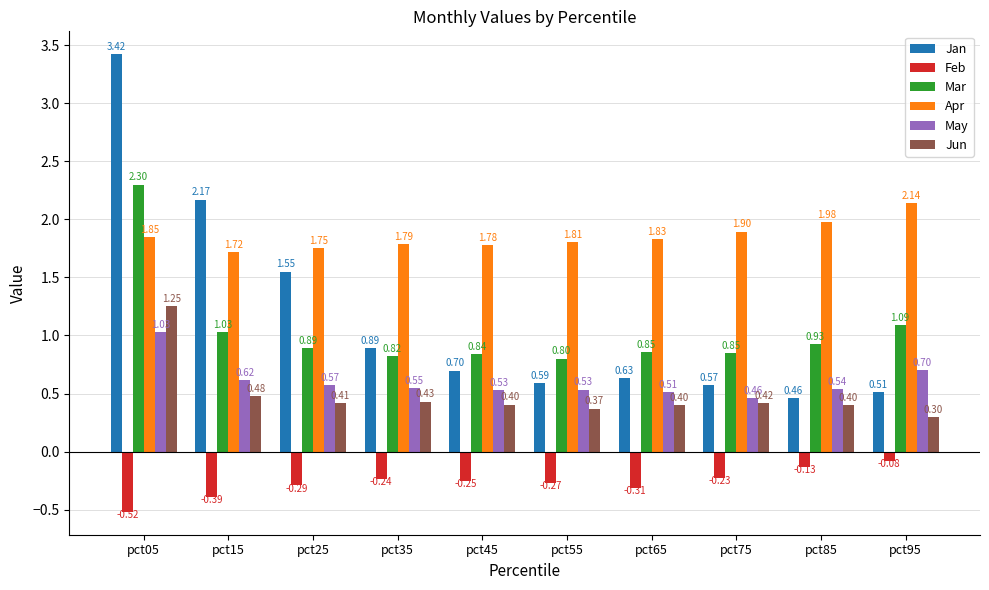

How many categories are shown in the chart?

10